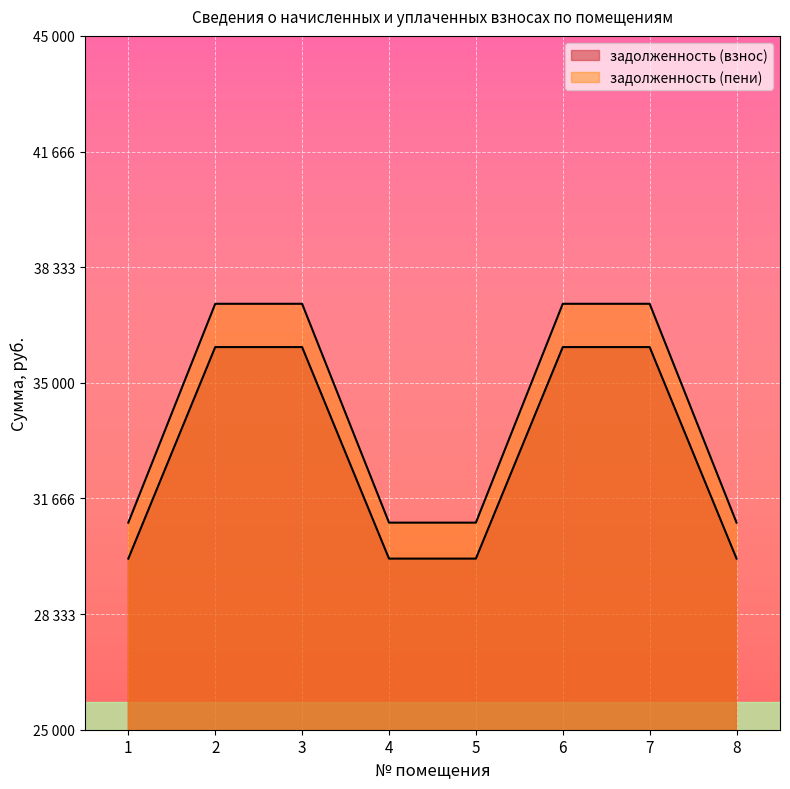

Which series has the largest range (max minus min)?

задолженность (пени)